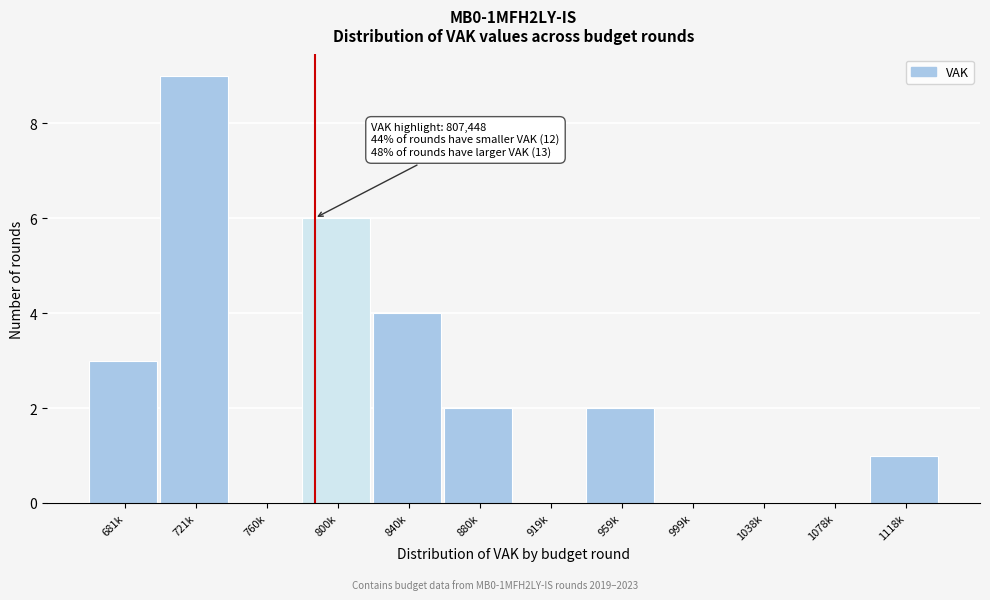

Reading right to left, transcribe all the data shown in this chart.

1118k=1	1078k=0	1038k=0	999k=0	959k=2	919k=0	880k=2	840k=4	800k=6	760k=0	721k=9	681k=3